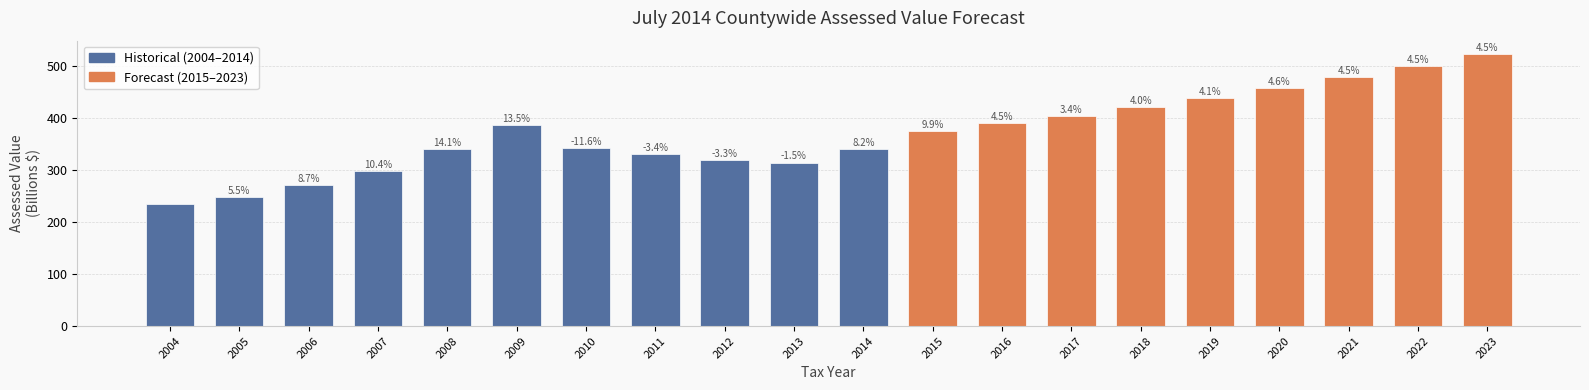

Does the chart contain any negative values?

No